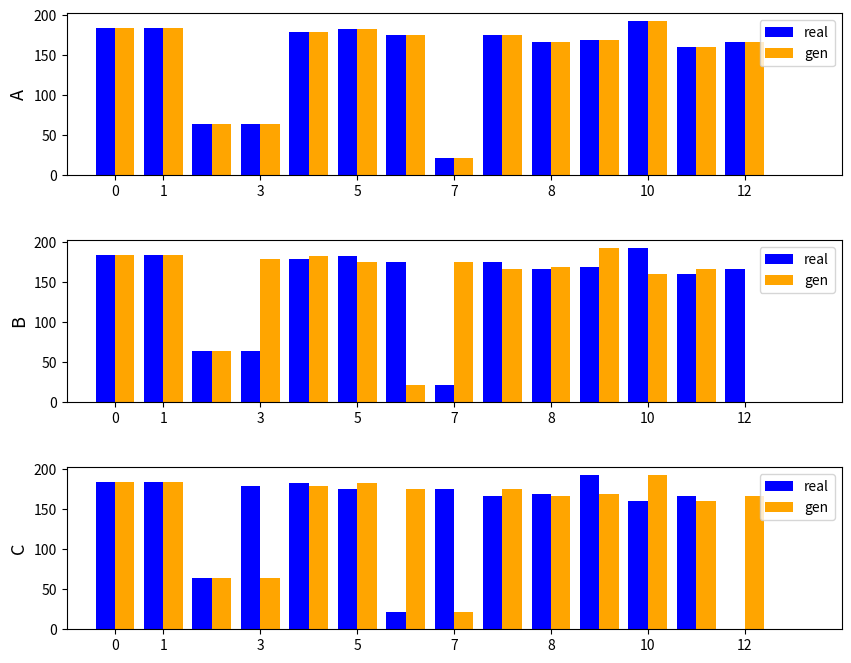

What is the difference between the maximum and minimum values in the real series?

192.9